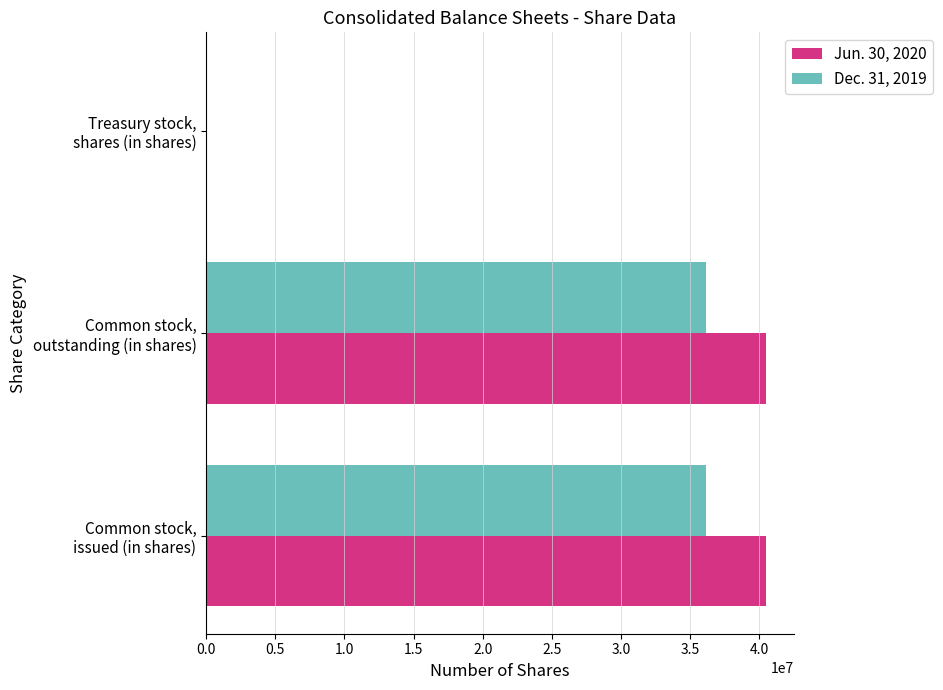

Which series has the largest total across all categories?

Jun. 30, 2020